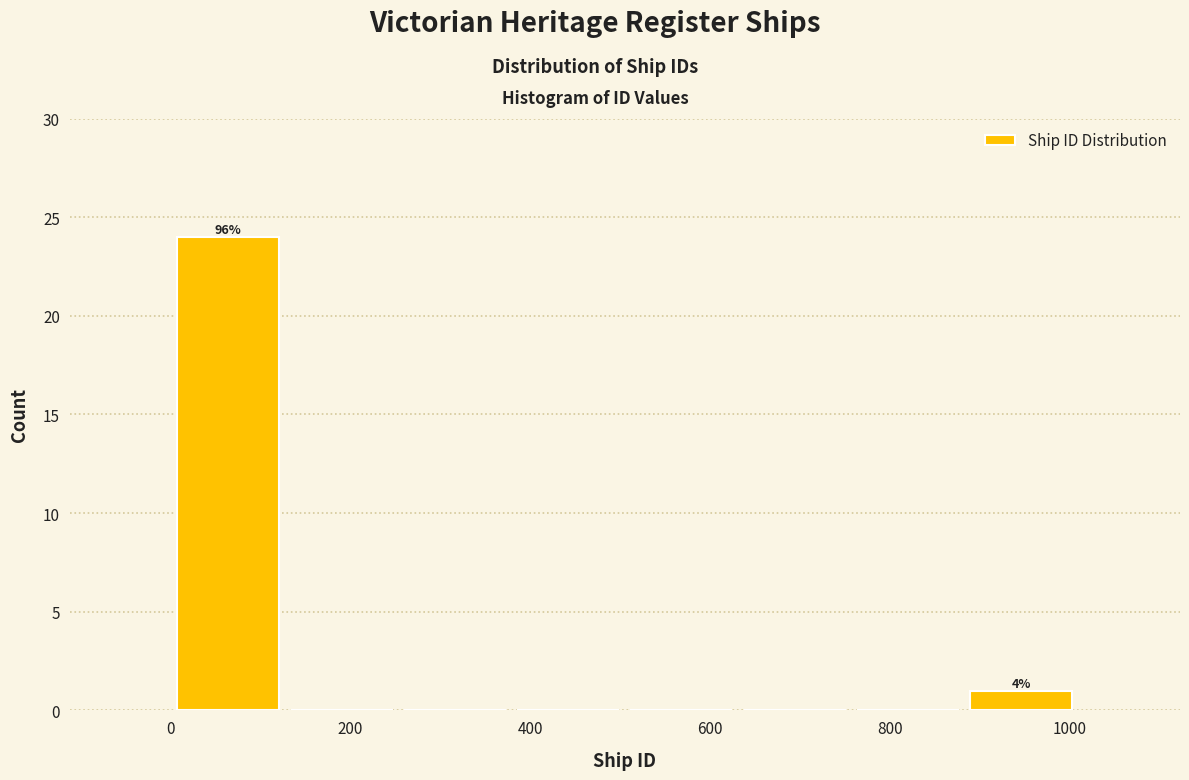

Over which range of the x-axis is the bar tallest?

0 to 120